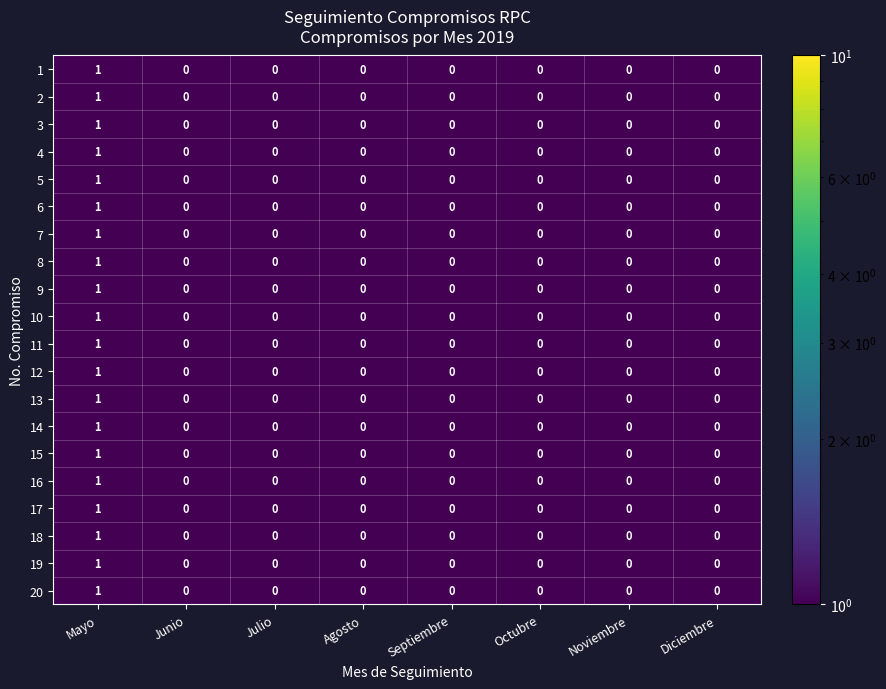

The 10 series shows 1 at Diciembre. True or false?

False